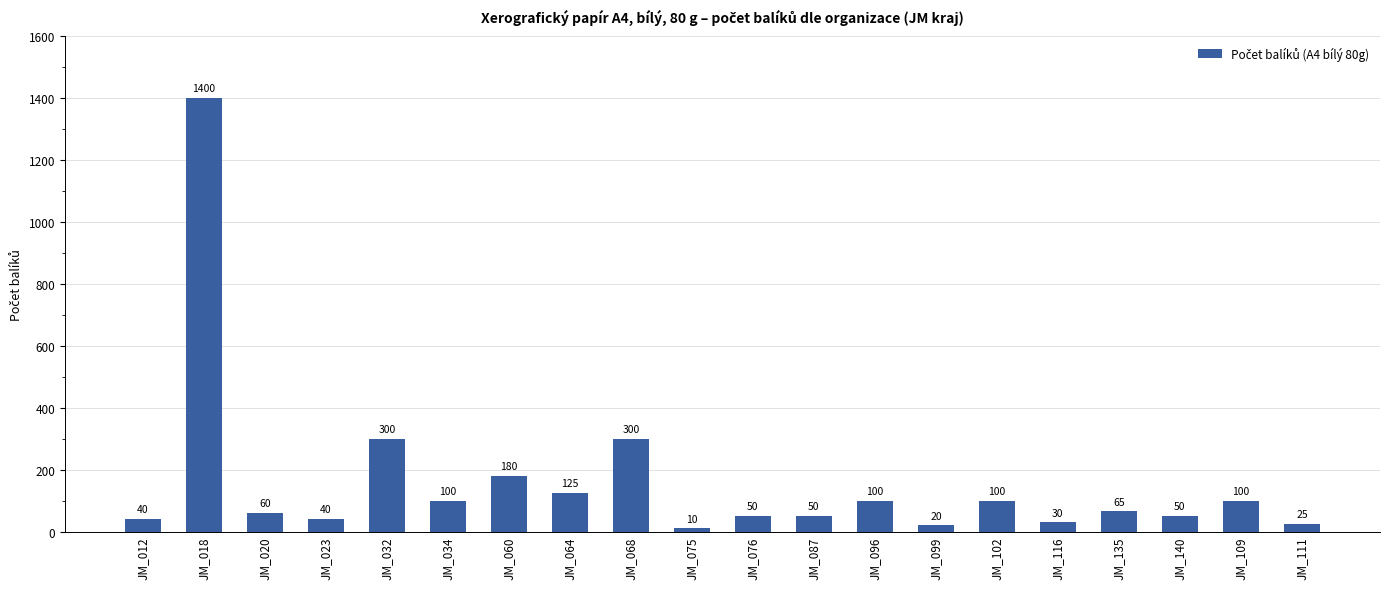

True or false: the data shows 180 at JM_060.

True